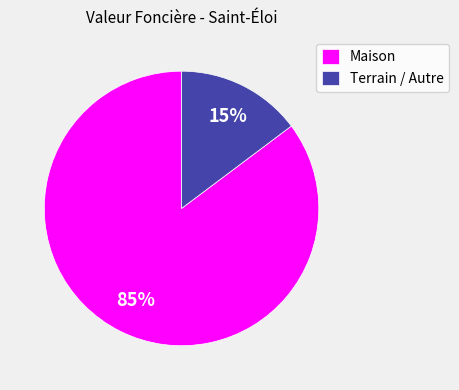

To the nearest percent, what is the average slice percentage?

50%